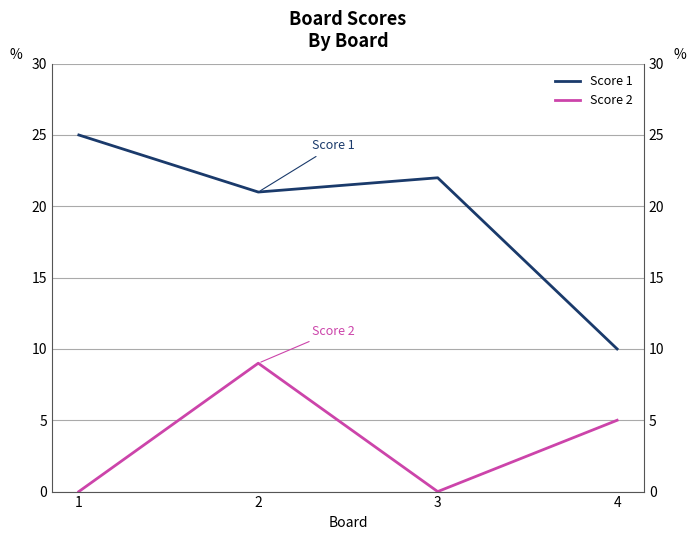

Reading left to right, list all the values displayed in this chart.

Score 1: 1=25	2=21	3=22	4=10
Score 2: 1=0	2=9	3=0	4=5